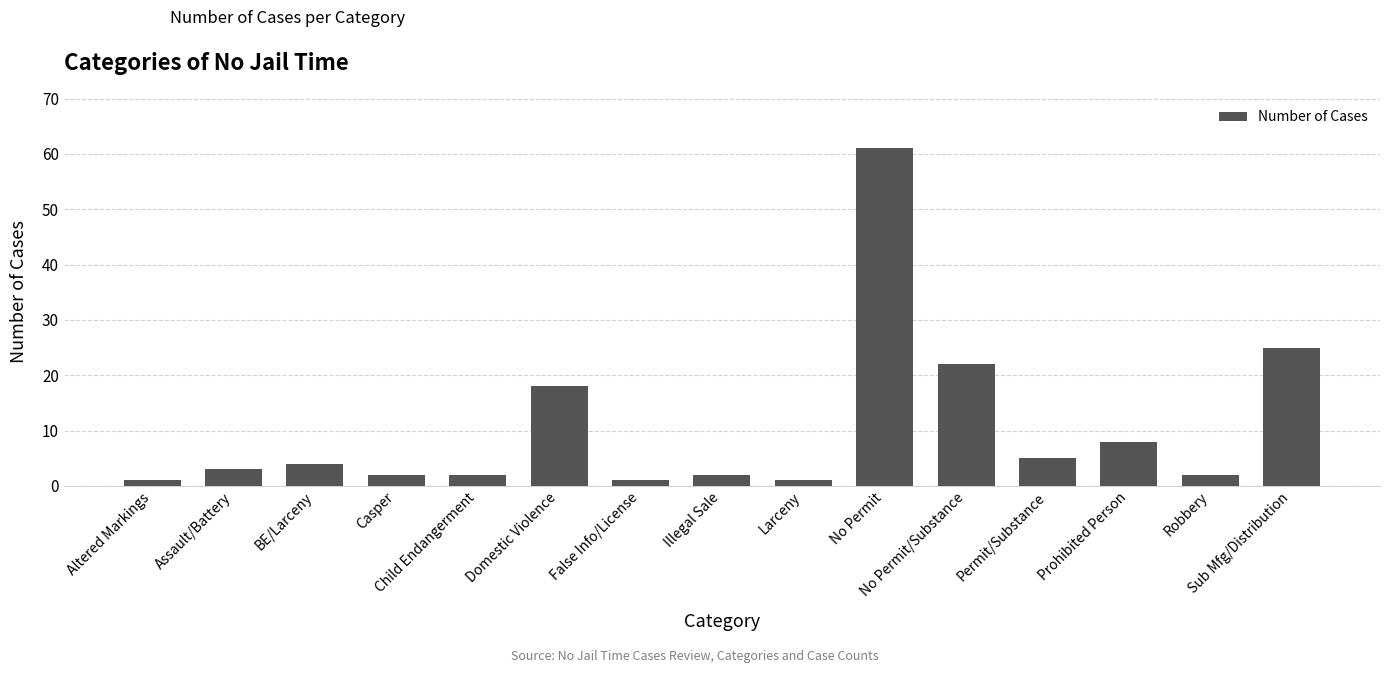

The chart shows a value of 61 at No Permit. True or false?

True